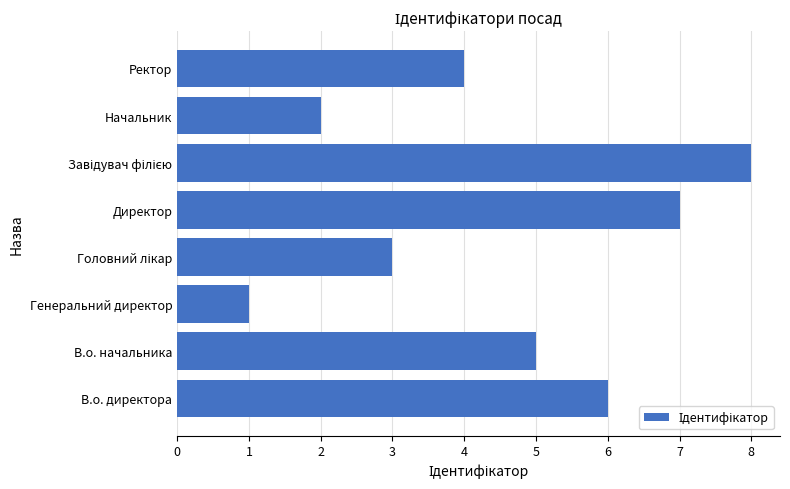

What is the difference between the maximum and minimum values?

7